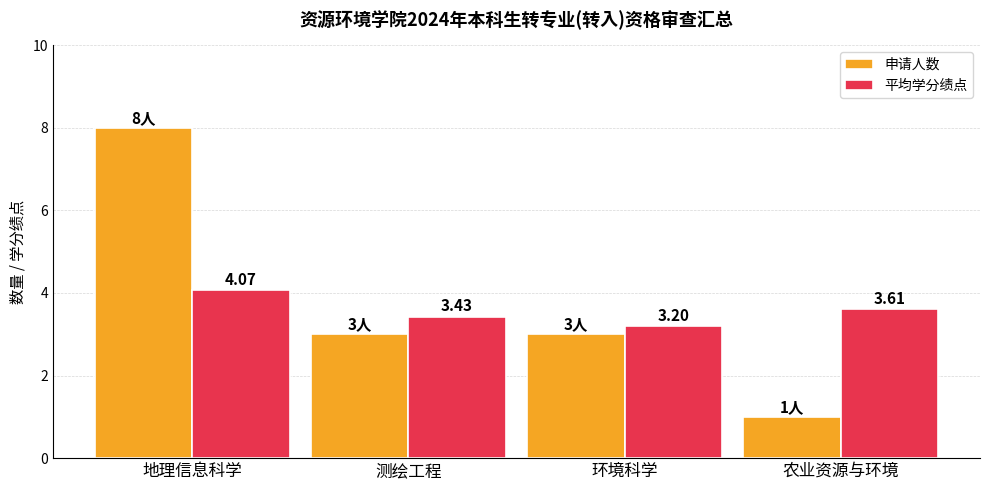

Which series has the widest spread of values?

申请人数